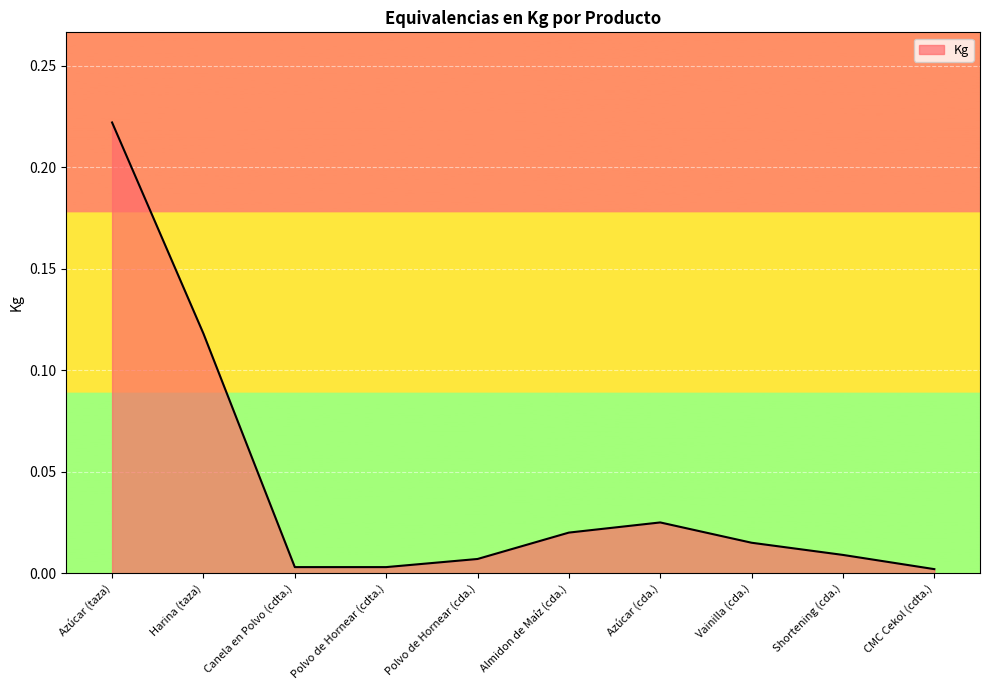

Between Harina (taza) and Polvo de Hornear (cda.), which is larger?

Harina (taza)